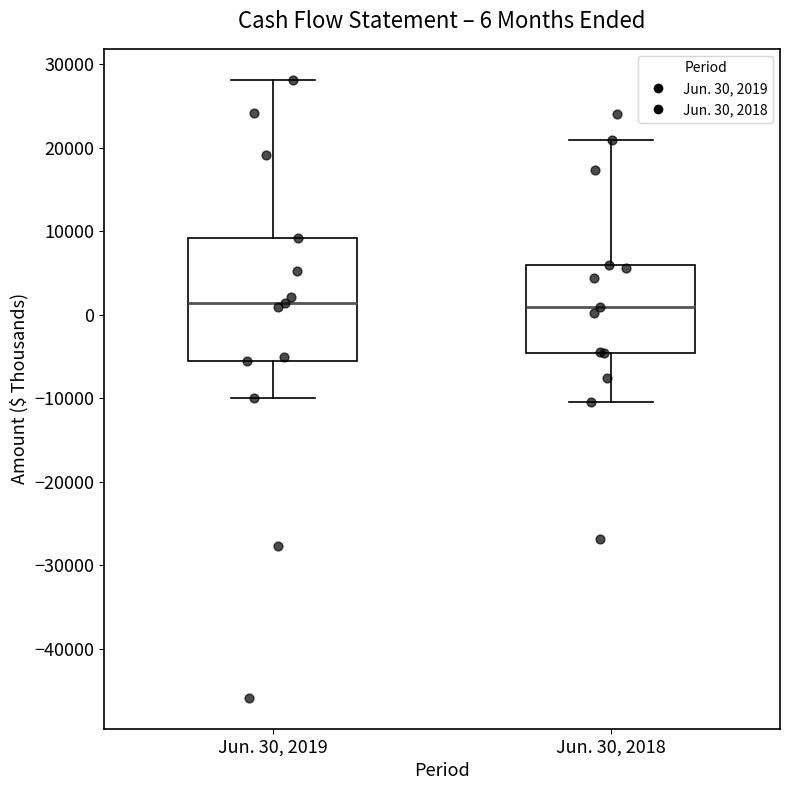

Which box is the tallest, from its lower edge to its upper edge?

Jun. 30, 2019